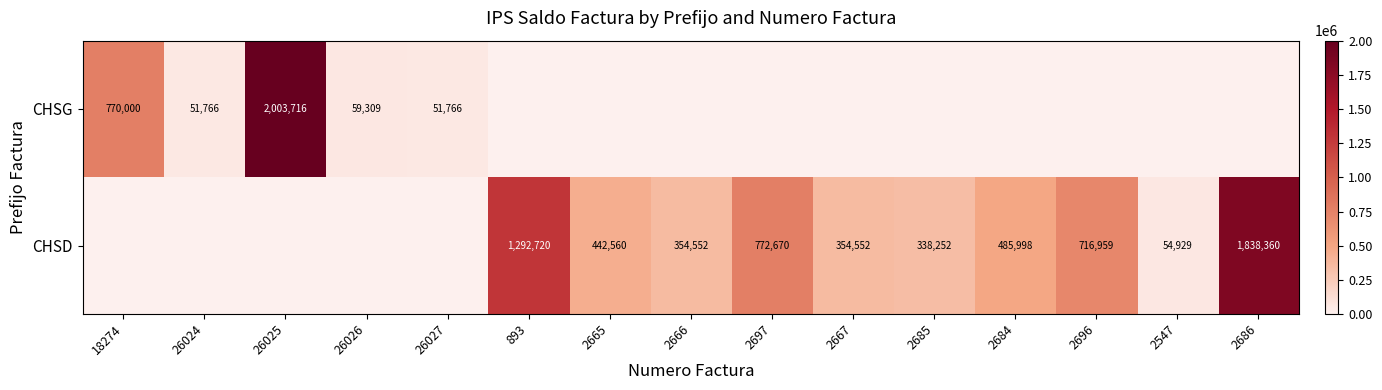

True or false: CHSD has a value of 354552 at 2666.

True